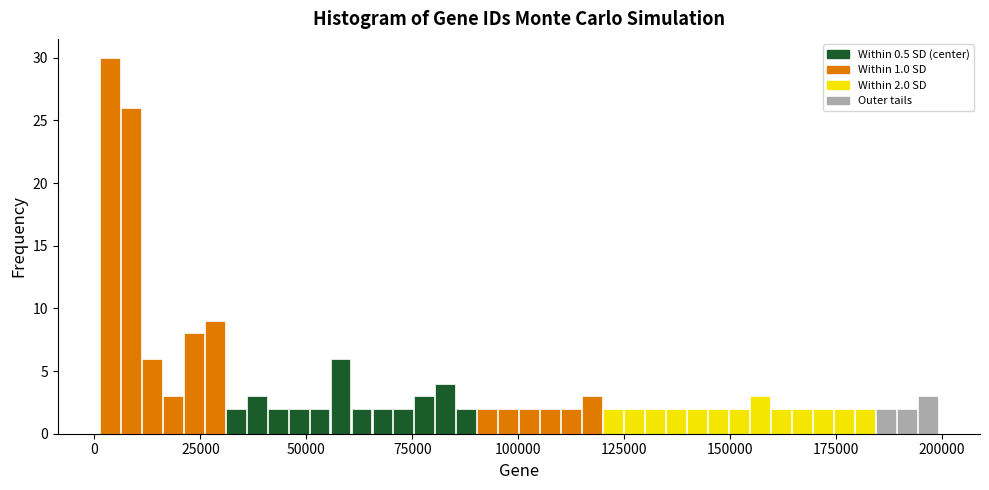

Around what value on the x-axis is the tallest bar? Give the approximate position of its centre, as read against the axis.

5000